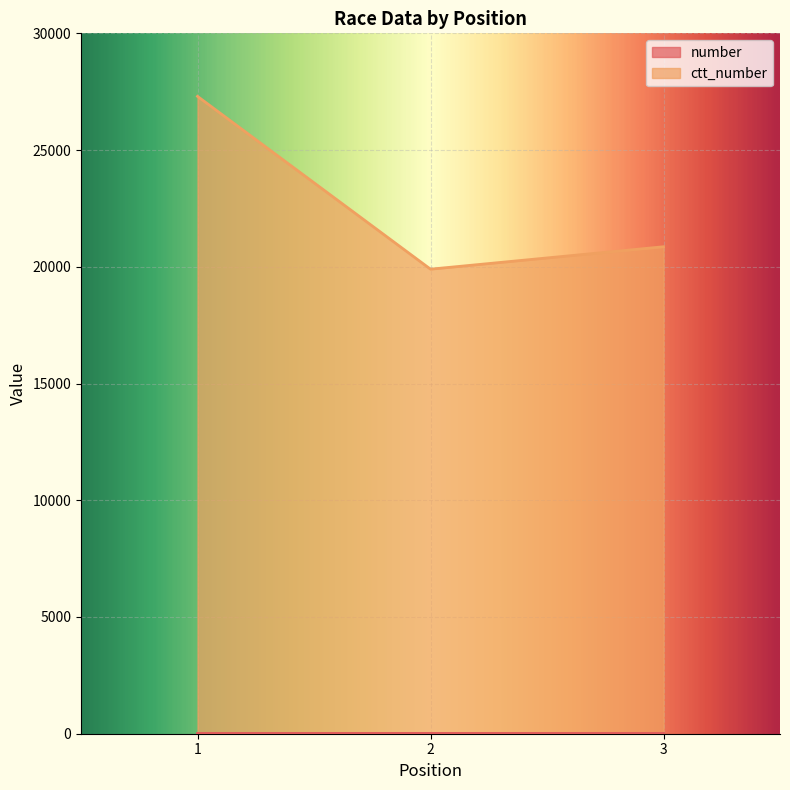

At which category does the chart reach its peak across all series?

1